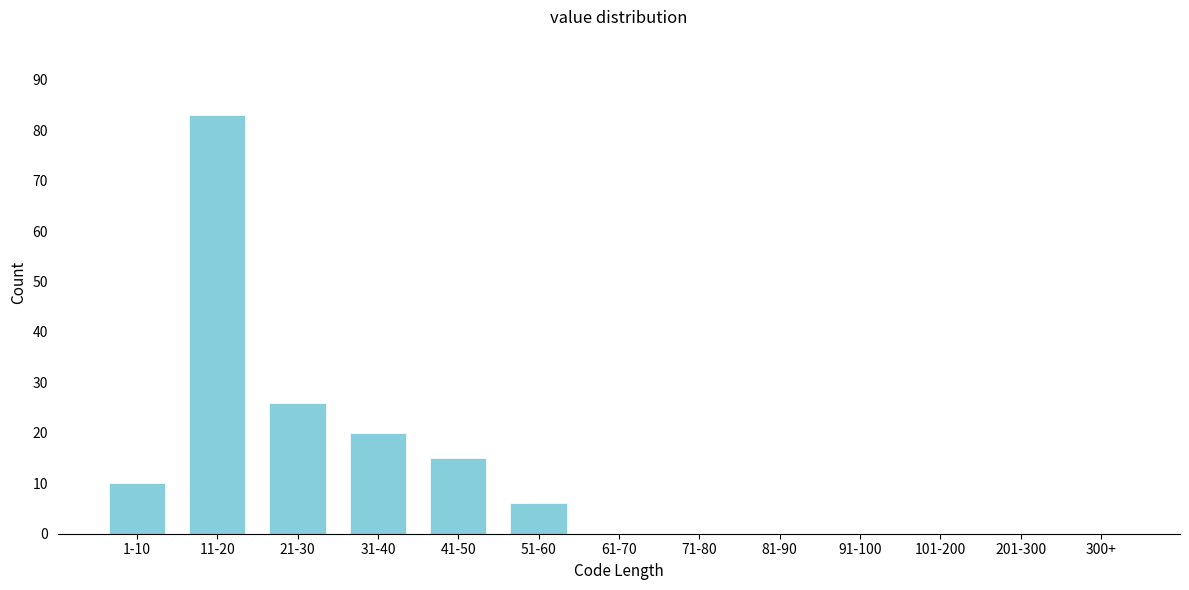

Reading right to left, list all the values displayed in this chart.

300+=0	201-300=0	101-200=0	91-100=0	81-90=0	71-80=0	61-70=0	51-60=6	41-50=15	31-40=20	21-30=26	11-20=83	1-10=10